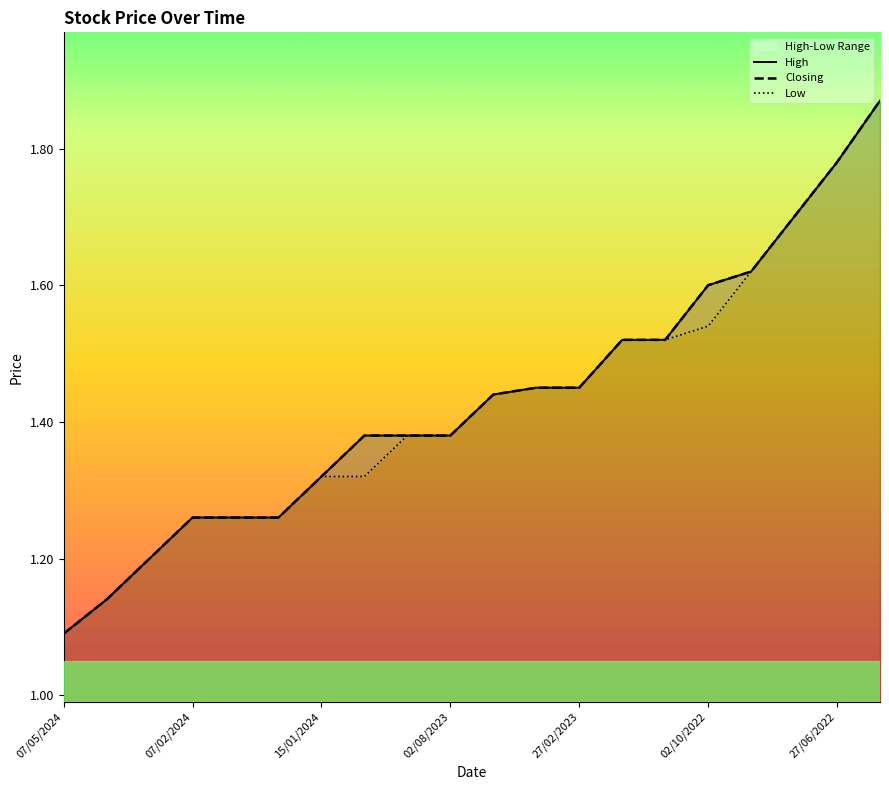

True or false: Closing has more than 0 points higher than both neighbors.

False